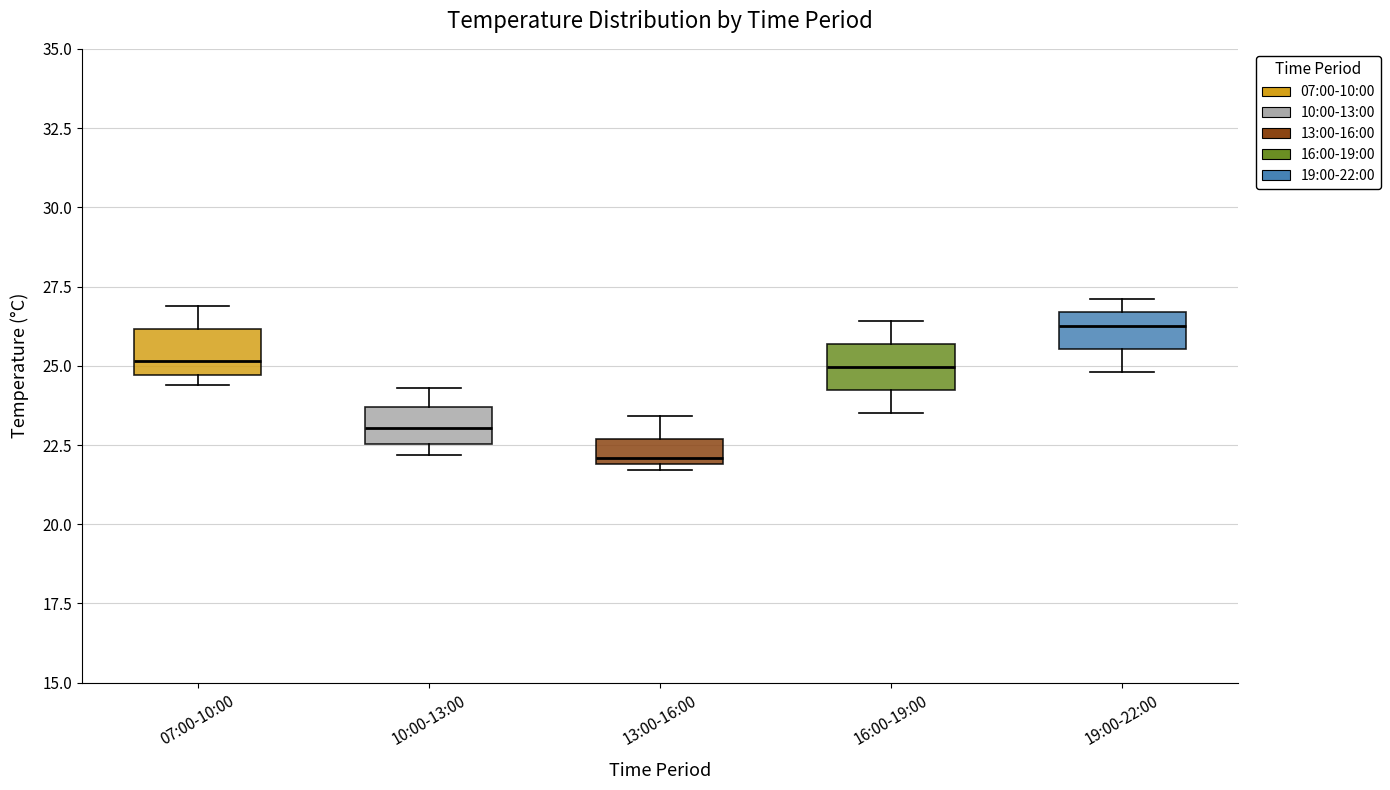

Where is the lower edge of the box for 13:00-16:00 on the y-axis? The values are not printed on the chart, so give them approximately, as read against the axis.

22.0